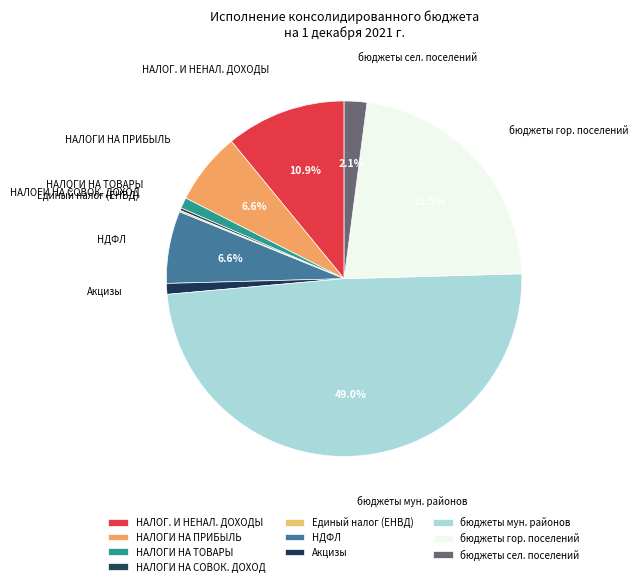

Does бюджеты сел. поселений account for over 50% of the chart?

No